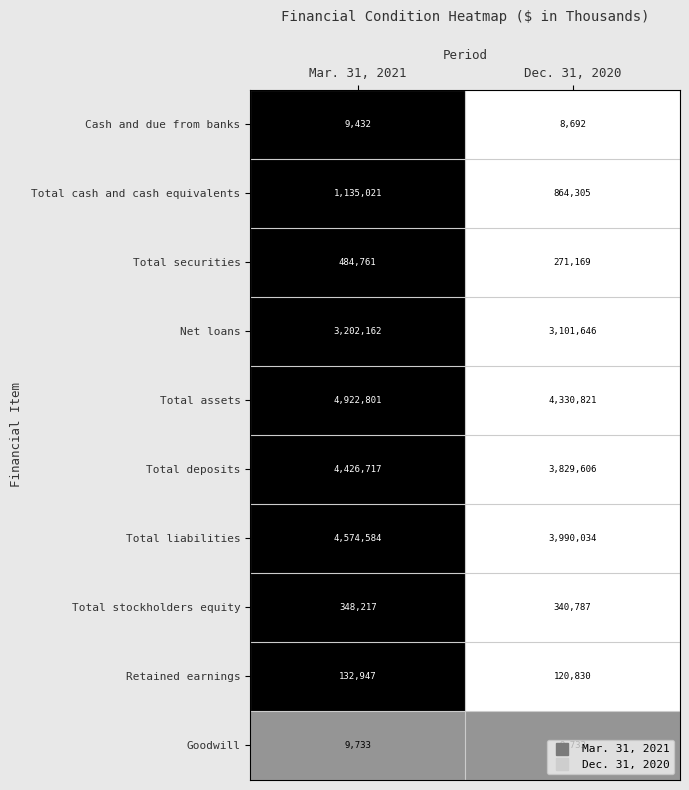

What is the sum of all Total assets values?

9253622